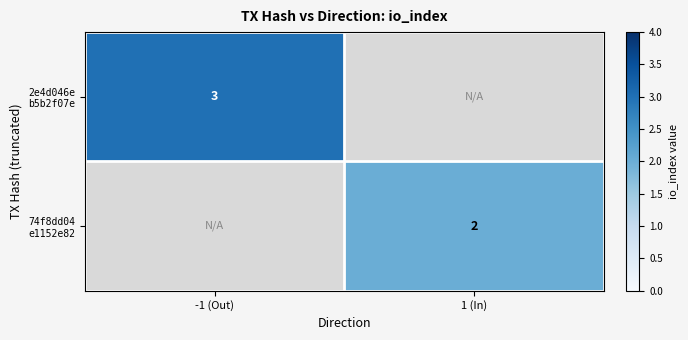

How many values in 2e4d046e b5b2f07e are above zero?

1